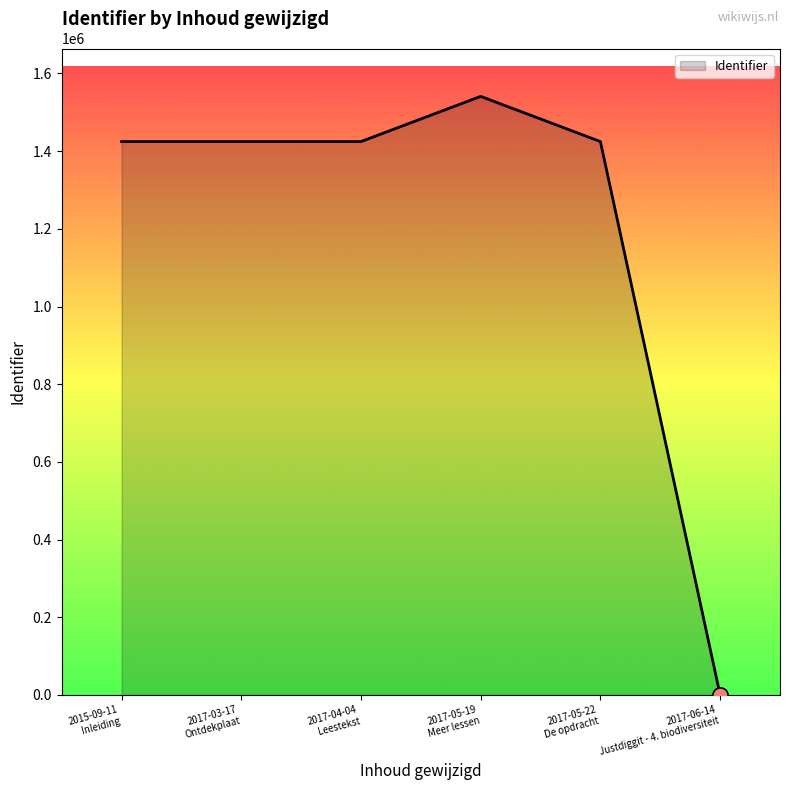

What is the maximum value shown in the chart?

1541075